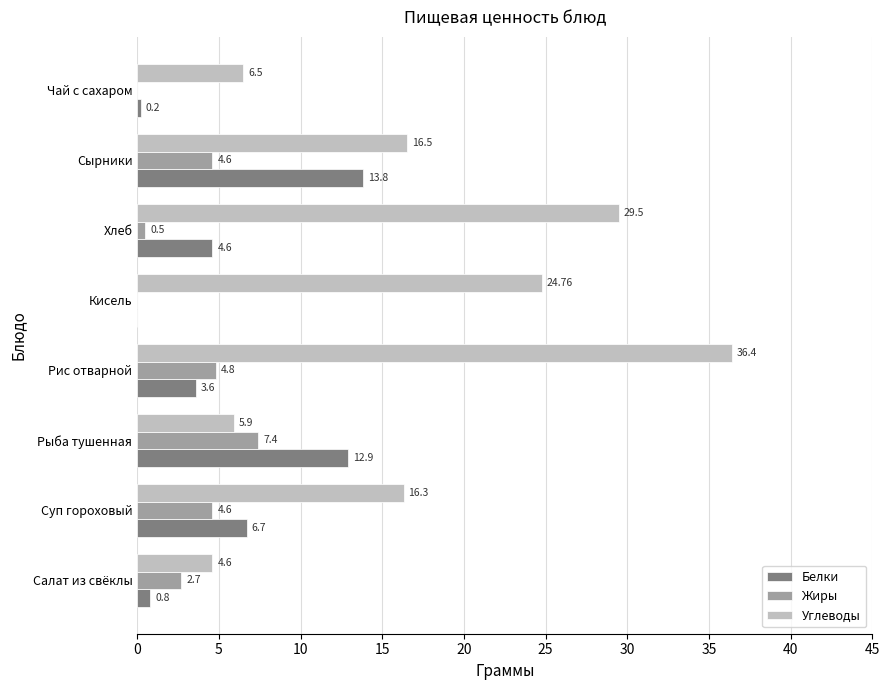

At which label is Жиры closest to 3?

Салат из свёклы